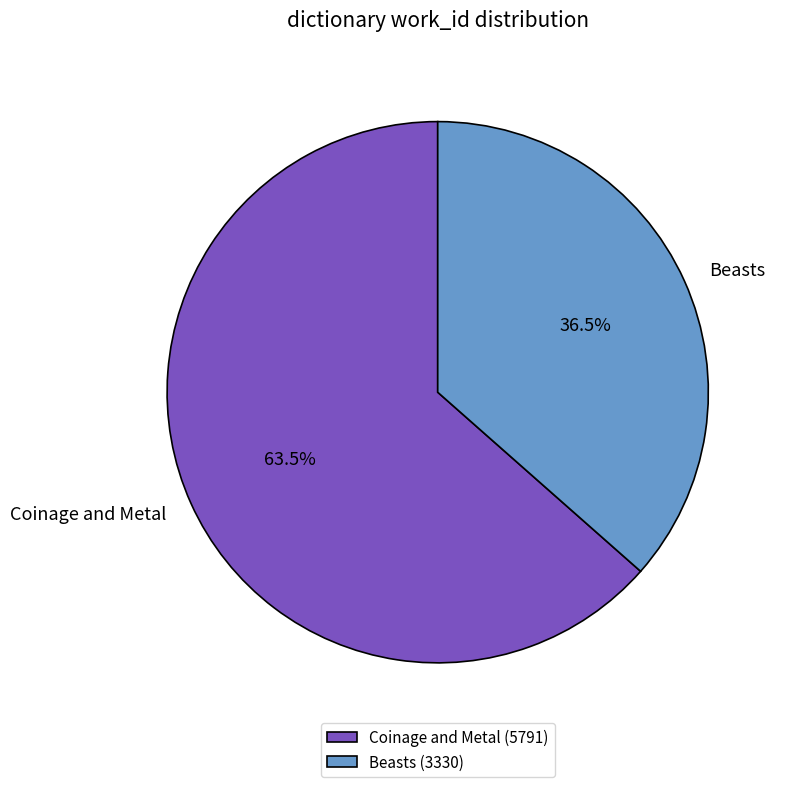

True or false: Beasts accounts for 51% of the total.

False